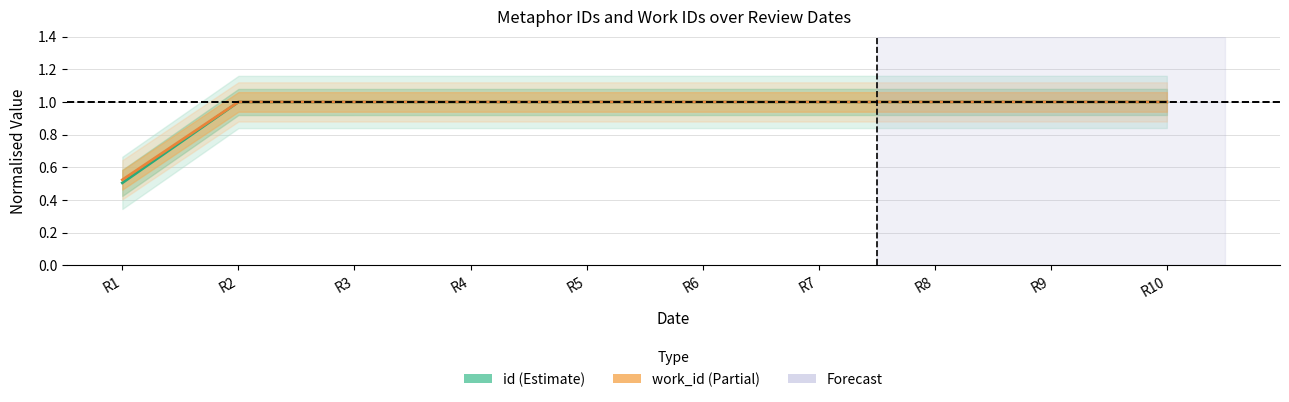

What is the sum of the id (Estimate) values at R5 and R4?

2.0